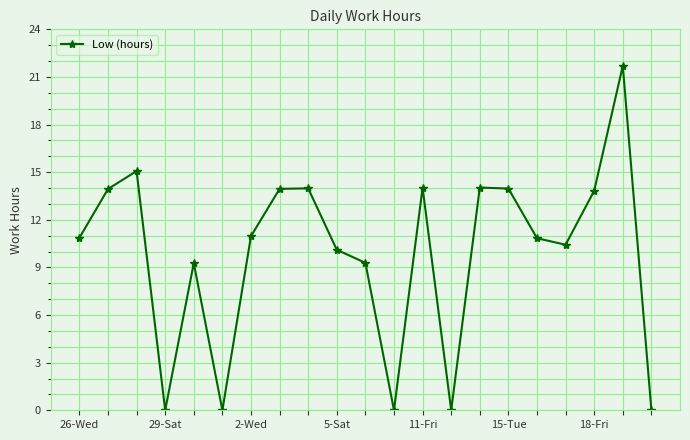

What is the value of the 7th point from the left?

11.0